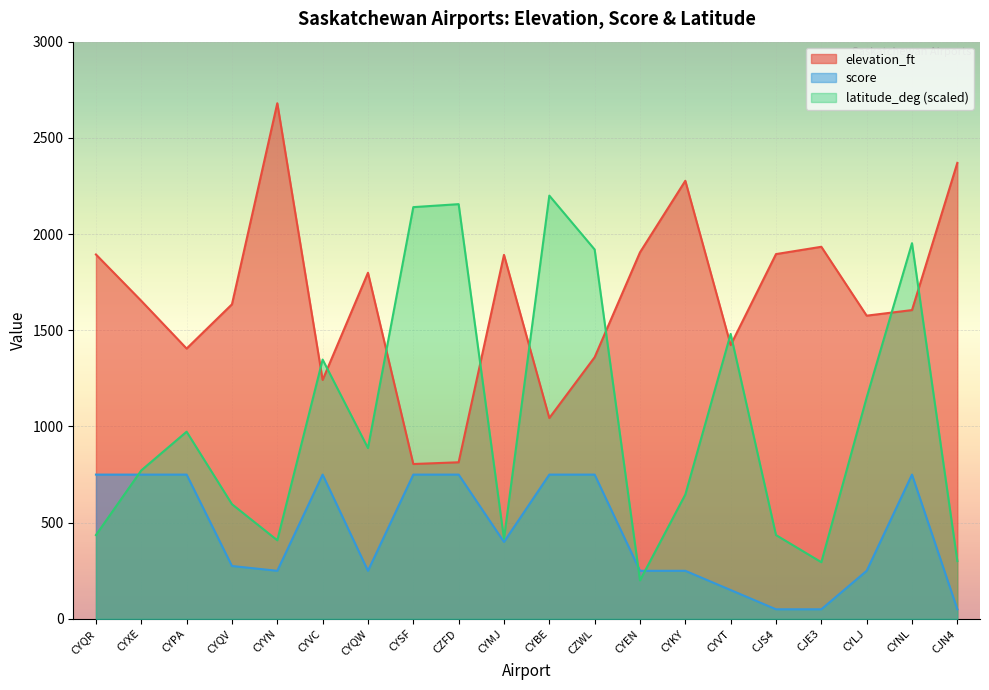

What is the difference between the highest and lowest values at CYQW?

1549.0